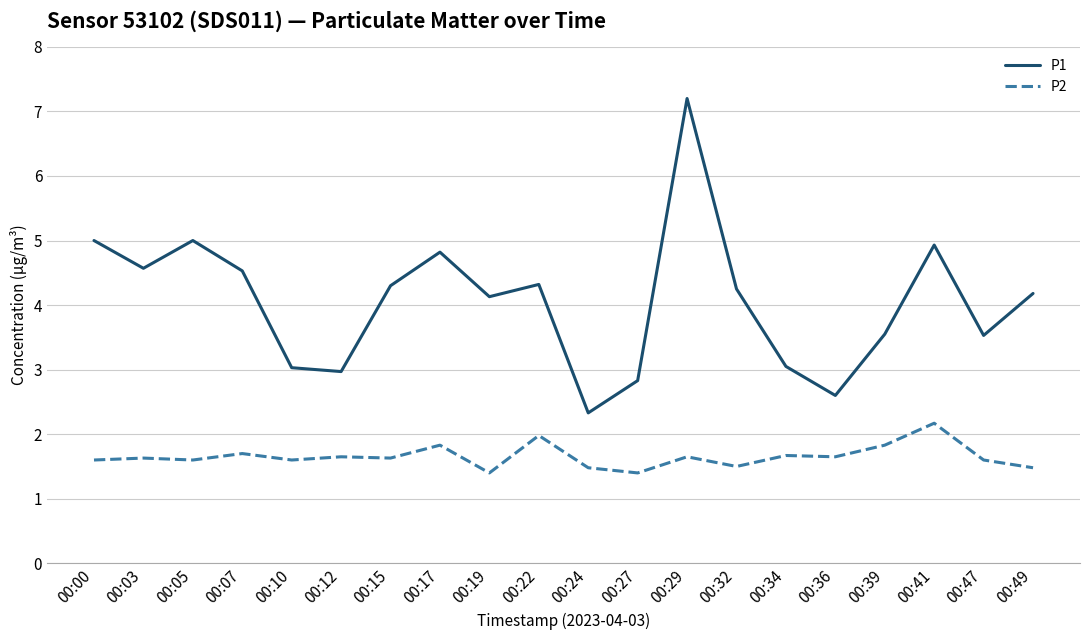

Between 00:12 and 00:32, which series saw the biggest shift?

P1